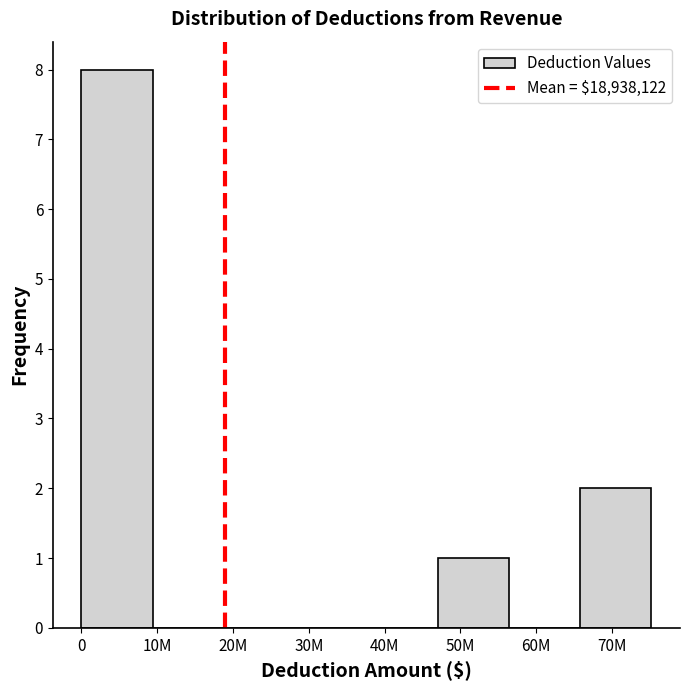

Reading right to left, extract all data points from this chart.

70M=2	60M=0	50M=1	40M=0	30M=0	20M=0	10M=0	0=8